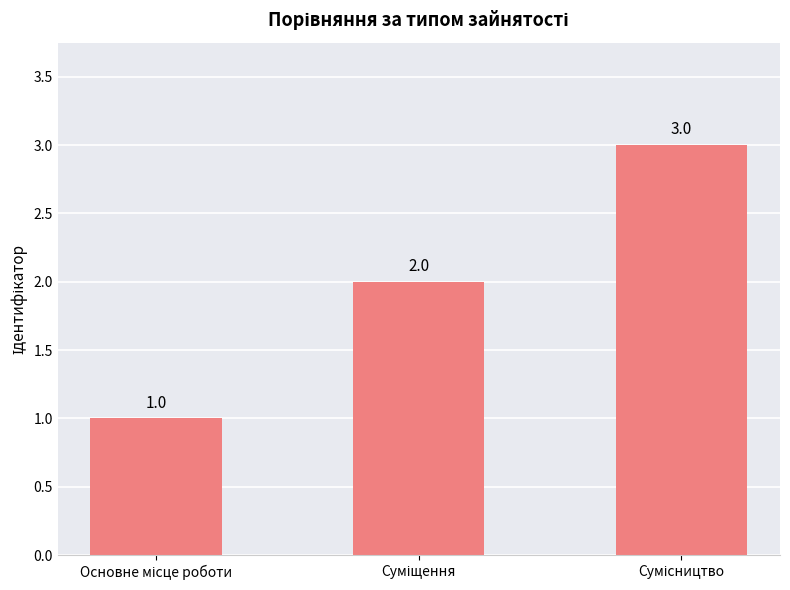

Count the values in the range 1 to 3.

3